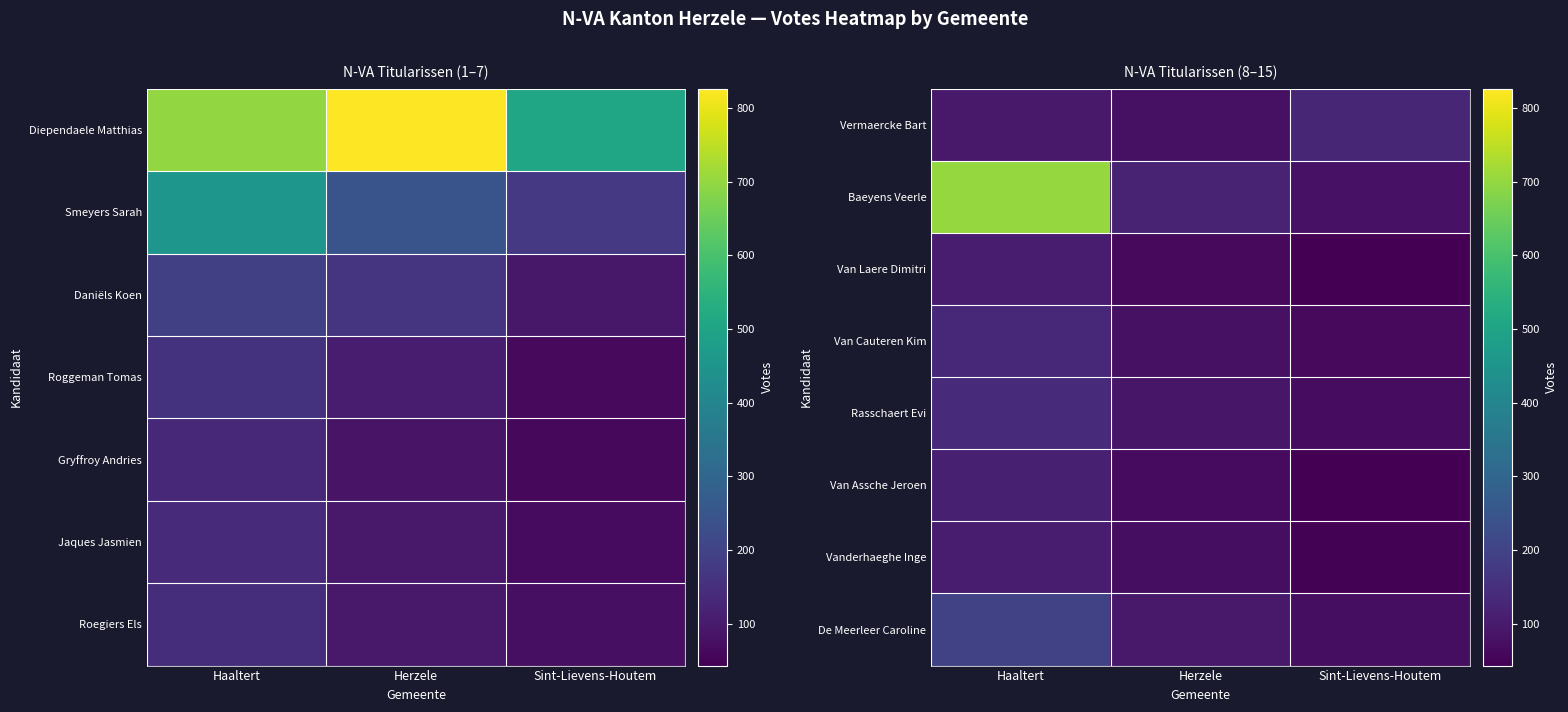

Reading right to left, transcribe all the data shown in this chart.

Vermaercke Bart: Sint-Lievens-Houtem=128	Herzele=77	Haaltert=98
Baeyens Veerle: Sint-Lievens-Houtem=82	Herzele=120	Haaltert=702
Van Laere Dimitri: Sint-Lievens-Houtem=43	Herzele=63	Haaltert=105
Van Cauteren Kim: Sint-Lievens-Houtem=64	Herzele=79	Haaltert=129
Rasschaert Evi: Sint-Lievens-Houtem=68	Herzele=91	Haaltert=135
Van Assche Jeroen: Sint-Lievens-Houtem=43	Herzele=67	Haaltert=112
Vanderhaeghe Inge: Sint-Lievens-Houtem=47	Herzele=72	Haaltert=106
De Meerleer Caroline: Sint-Lievens-Houtem=71	Herzele=97	Haaltert=196